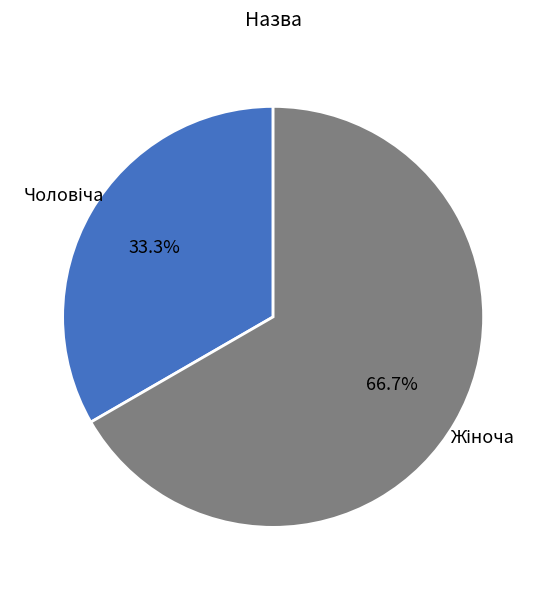

What percentage do Жіноча and Чоловіча together represent?

100.0%